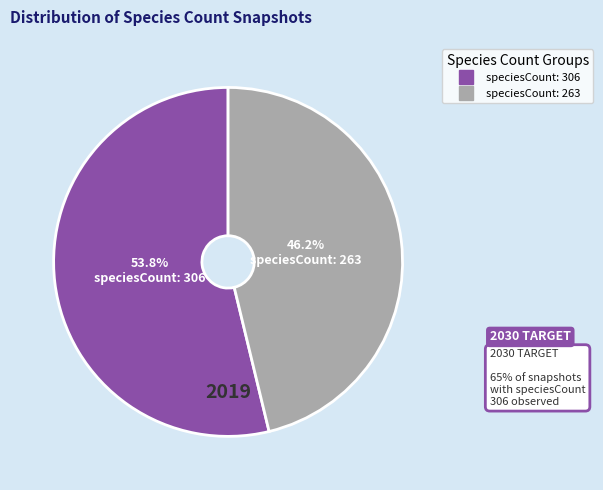

Is there a majority slice in this chart?

Yes